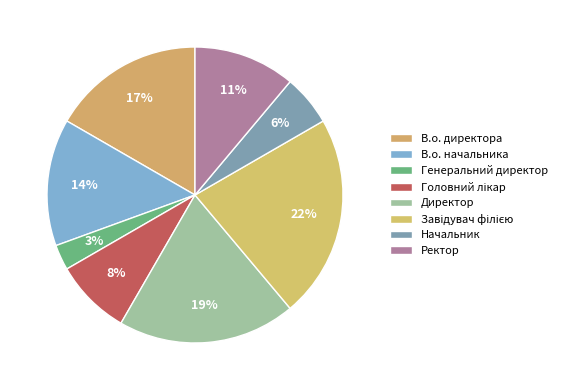

Which has a higher value, В.о. директора or Ректор?

В.о. директора